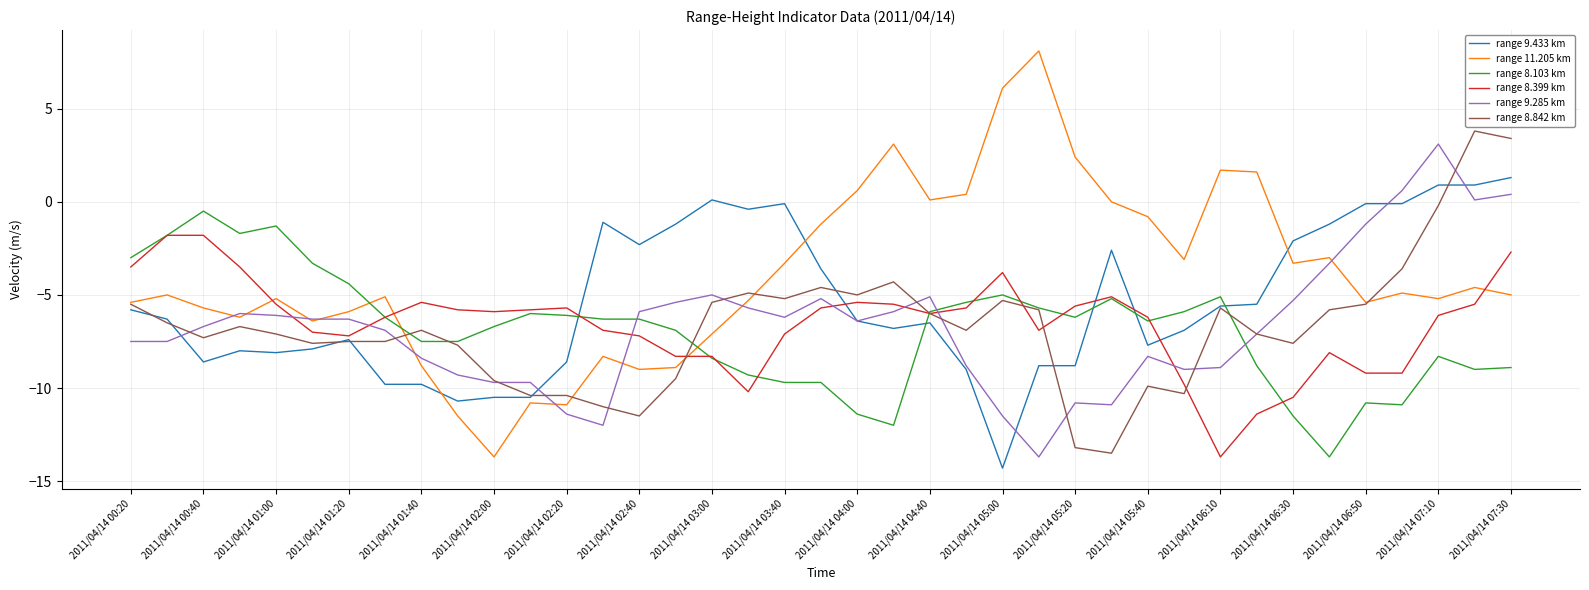

Which series has the largest total across all categories?

range 11.205 km